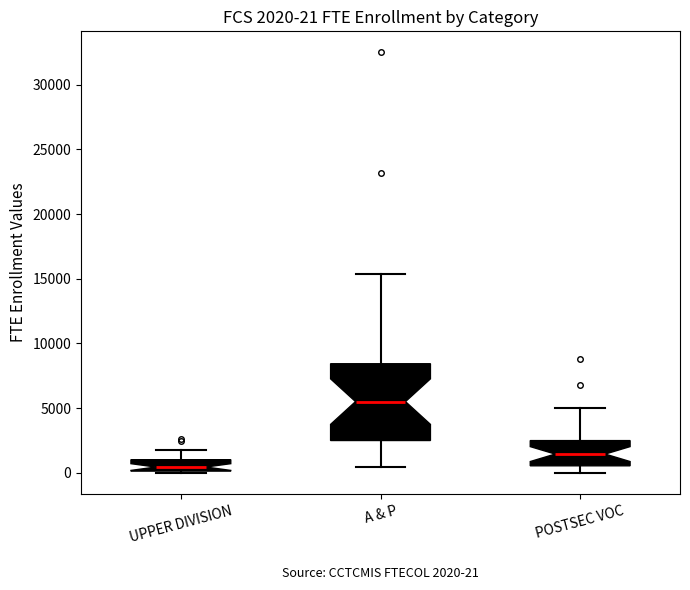

Which box's median line is the lowest?

UPPER DIVISION